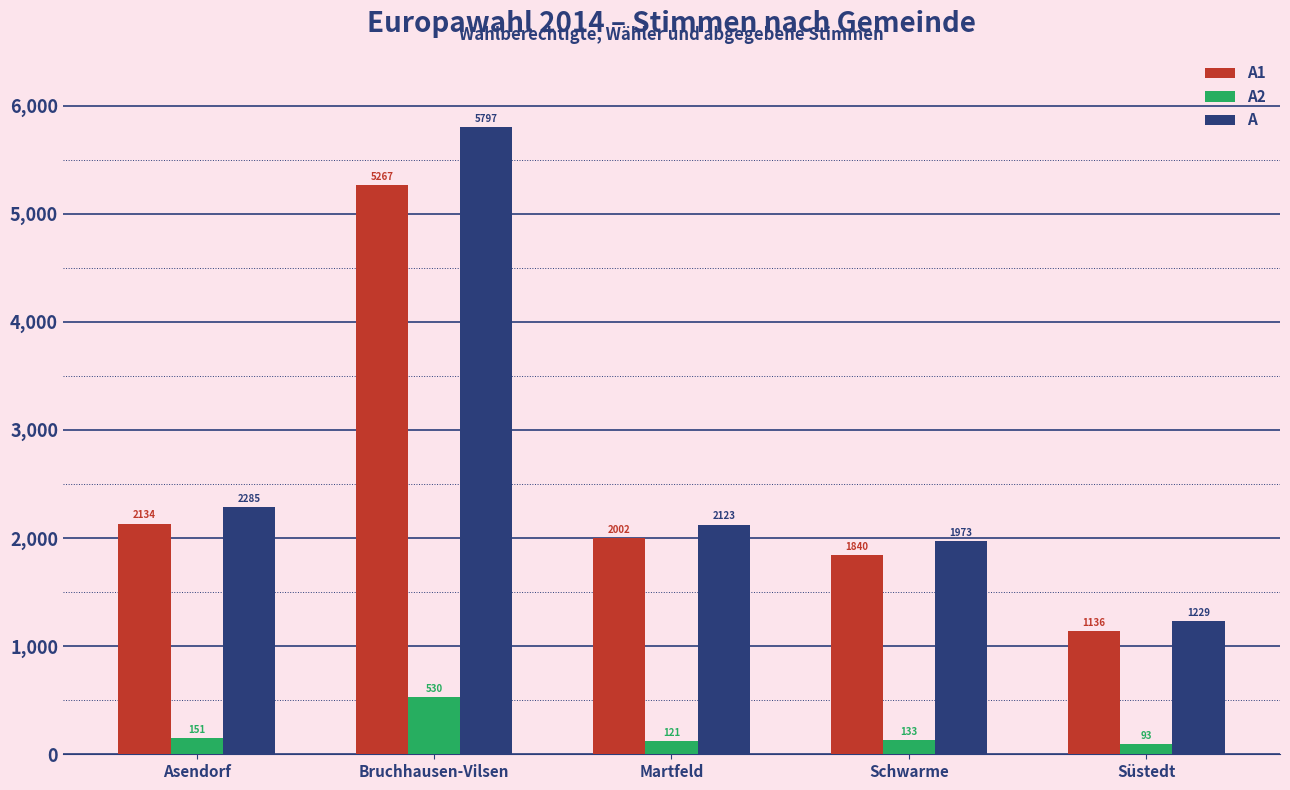

What is the total value across all series at Süstedt?

2458